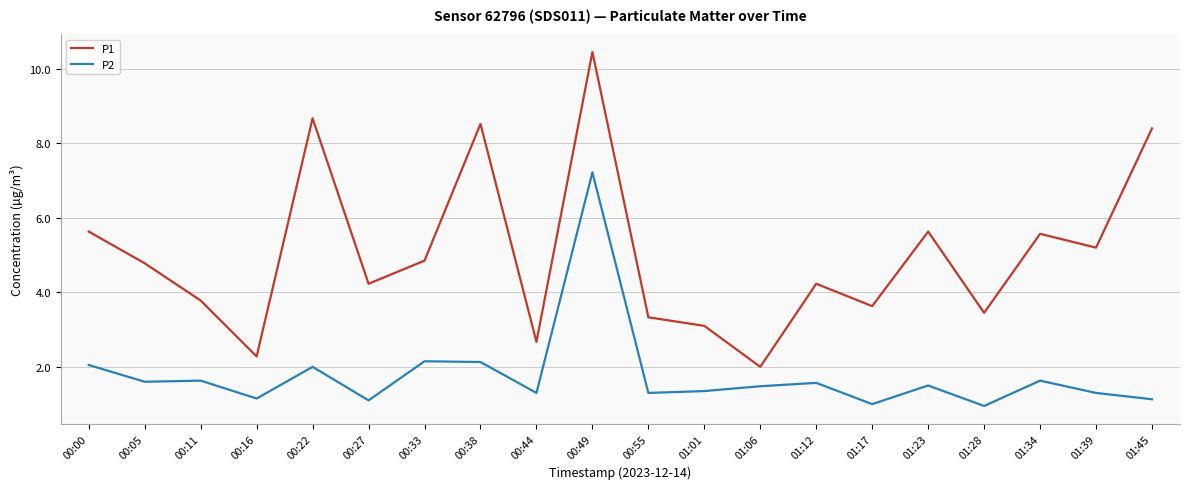

Is it true that P1 equals 10.4 at 00:49?

True